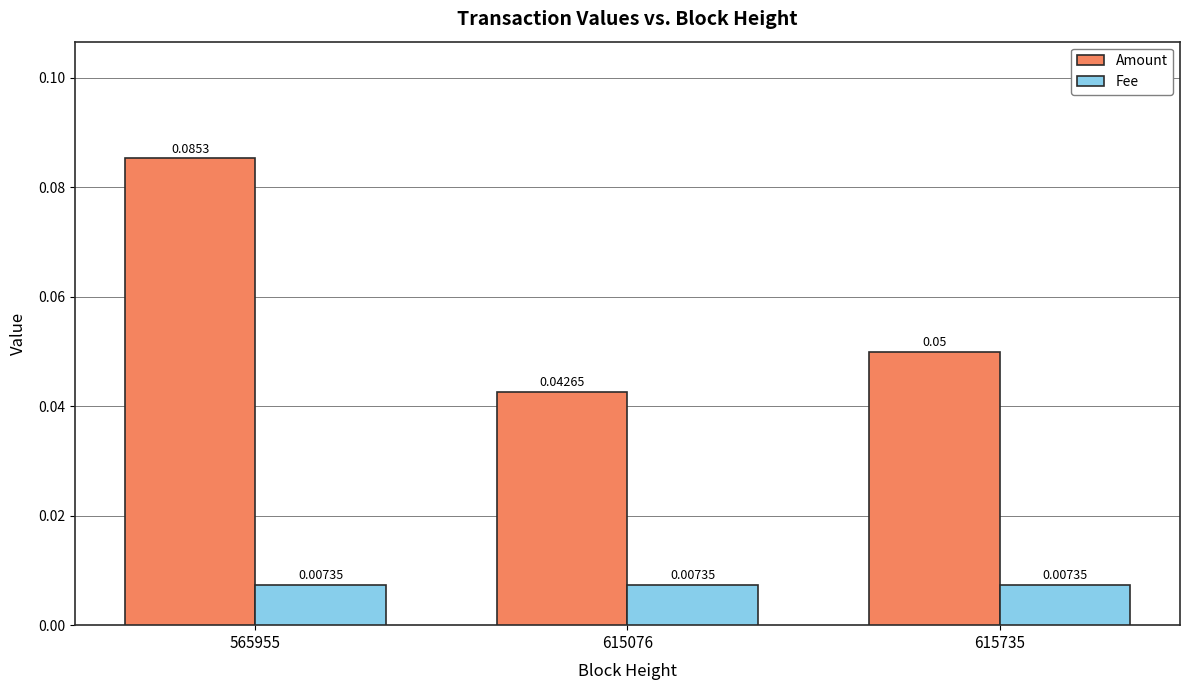

How many bars are there in total?

6